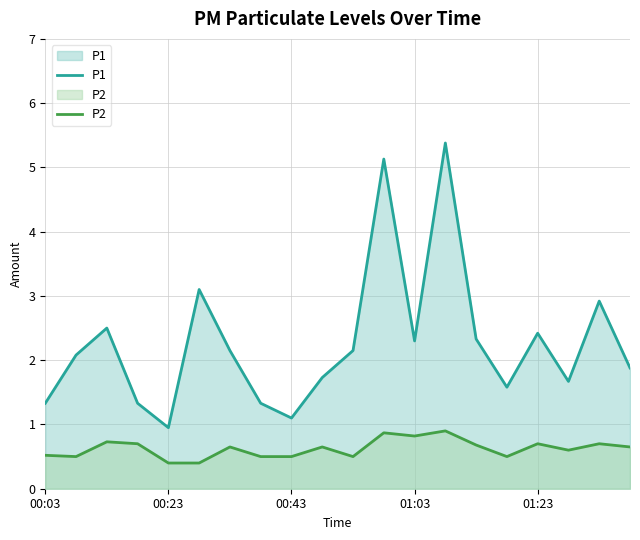

What are all the series names shown in the legend?

P1, P2